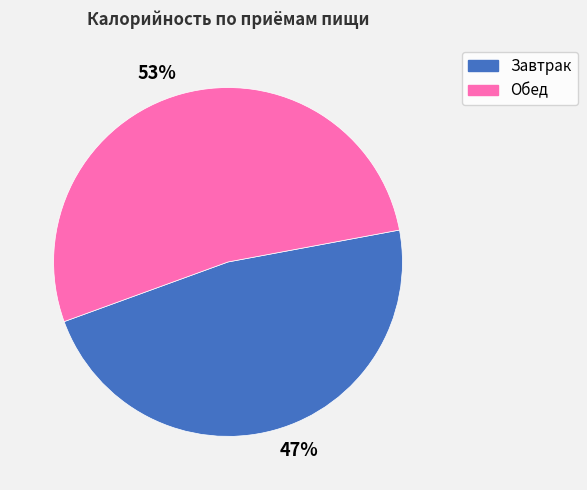

Is it true that 53% is 38% of the pie?

False